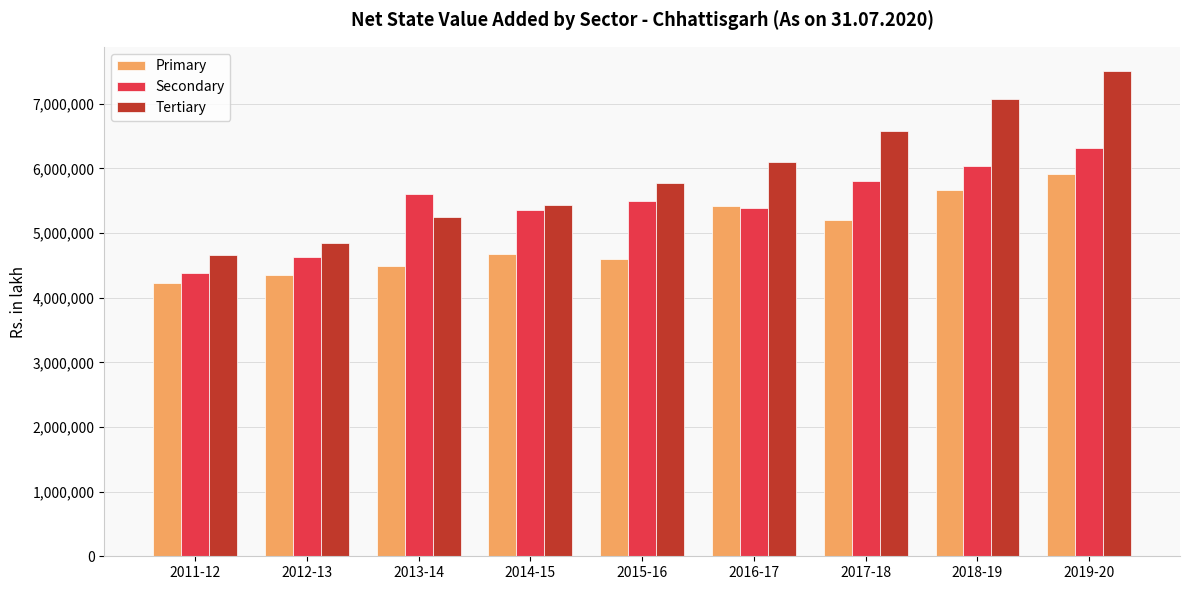

At which category is the sum across all series the highest?

2019-20